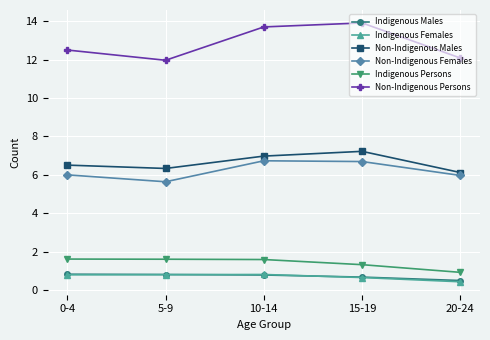

Between 10-14 and 20-24, which series saw the biggest shift?

Non-Indigenous Persons